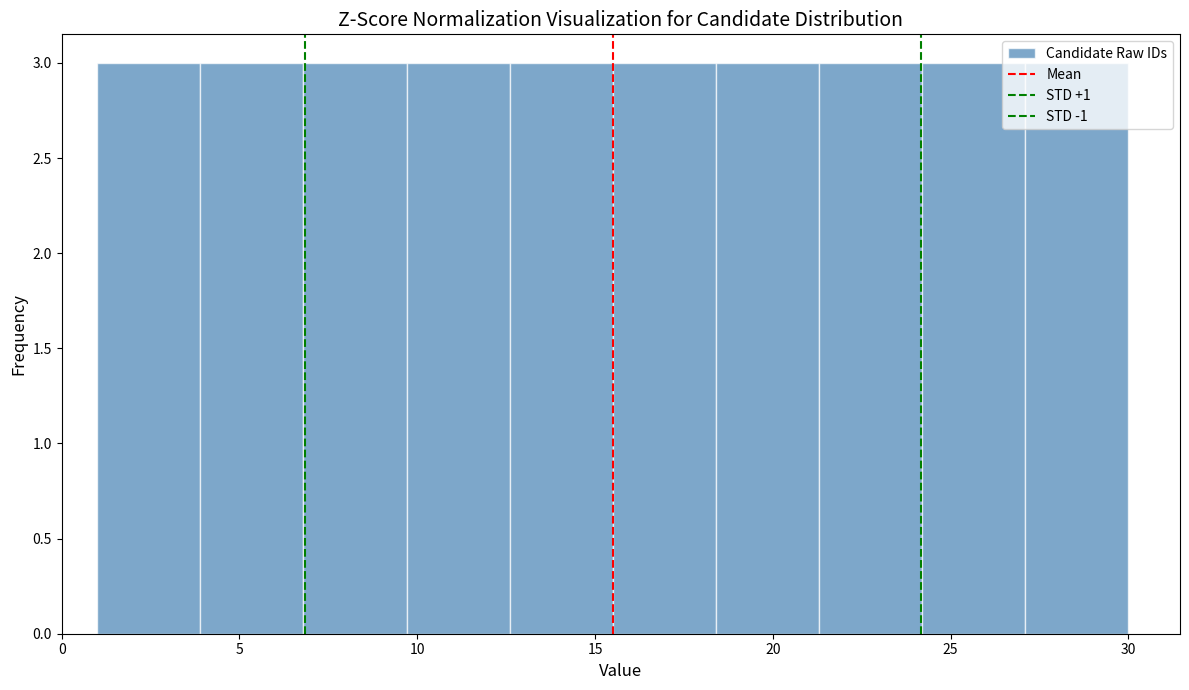

Reading left to right, list every bar in this chart as the range it spans on the x-axis followed by its height. Neither the bar edges nor the heights are printed on the chart, so give them approximately, as read against the axes.

1.0 to 3.9: 3
3.9 to 6.8: 3
6.8 to 9.7: 3
9.7 to 12.6: 3
12.6 to 15.5: 3
15.5 to 18.4: 3
18.4 to 21.3: 3
21.3 to 24.2: 3
24.2 to 27.1: 3
27.1 to 30.0: 3